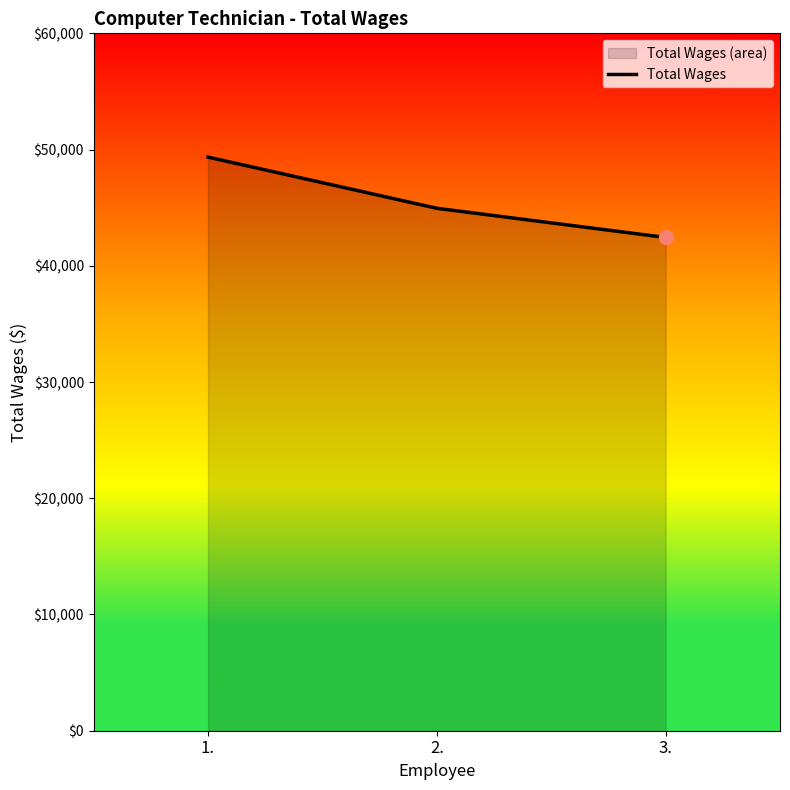

How many values exceed 44948?

1